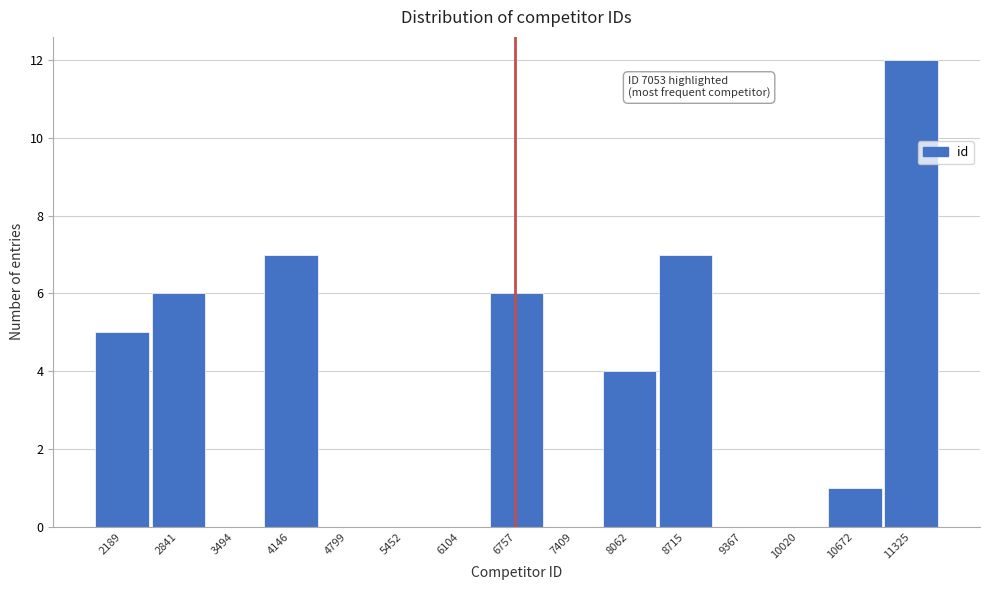

Reading left to right, extract all data points from this chart.

2189=5	2841=6	3494=0	4146=7	4799=0	5452=0	6104=0	6757=6	7409=0	8062=4	8715=7	9367=0	10020=0	10672=1	11325=12